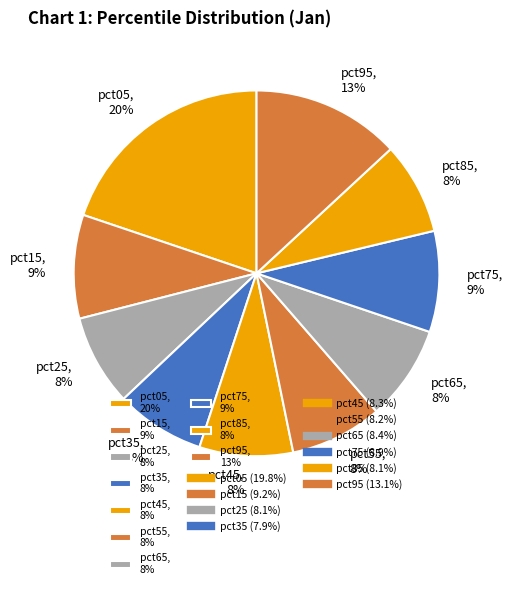

To the nearest percent, what percentage of the pie is pct25?

8%